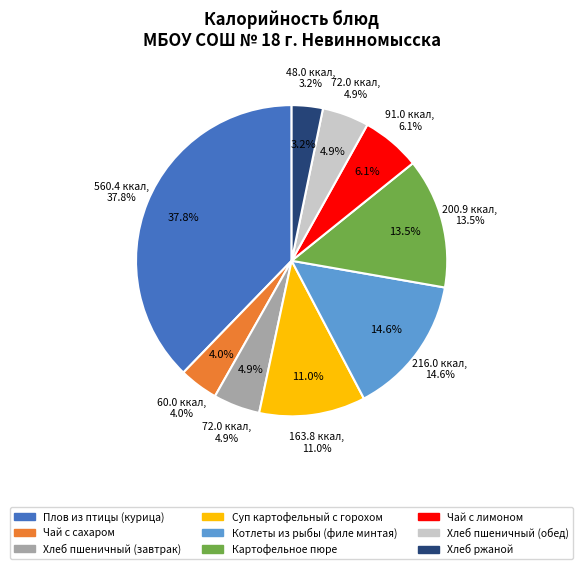

The Хлеб пшеничный (обед) slice represents 5% of the pie. True or false?

True